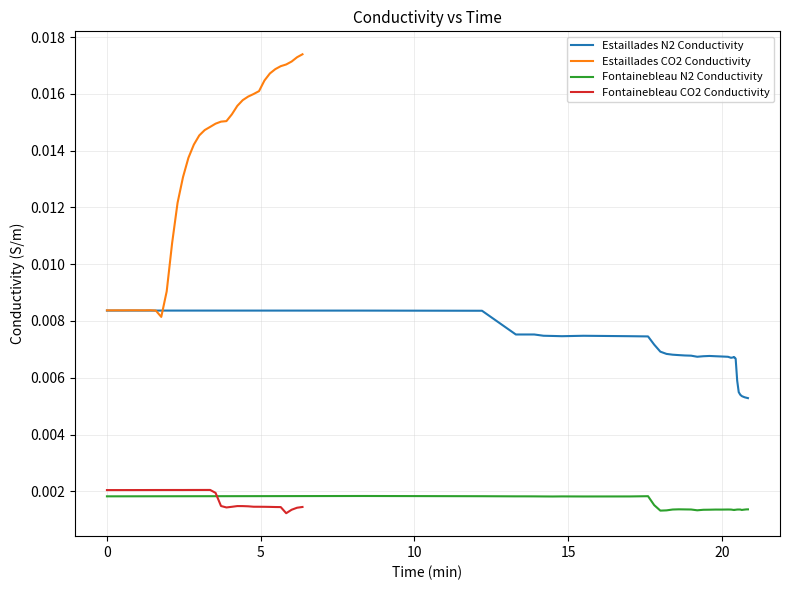

True or false: Fontainebleau CO2 Conductivity and Estaillades CO2 Conductivity cross at least once.

False